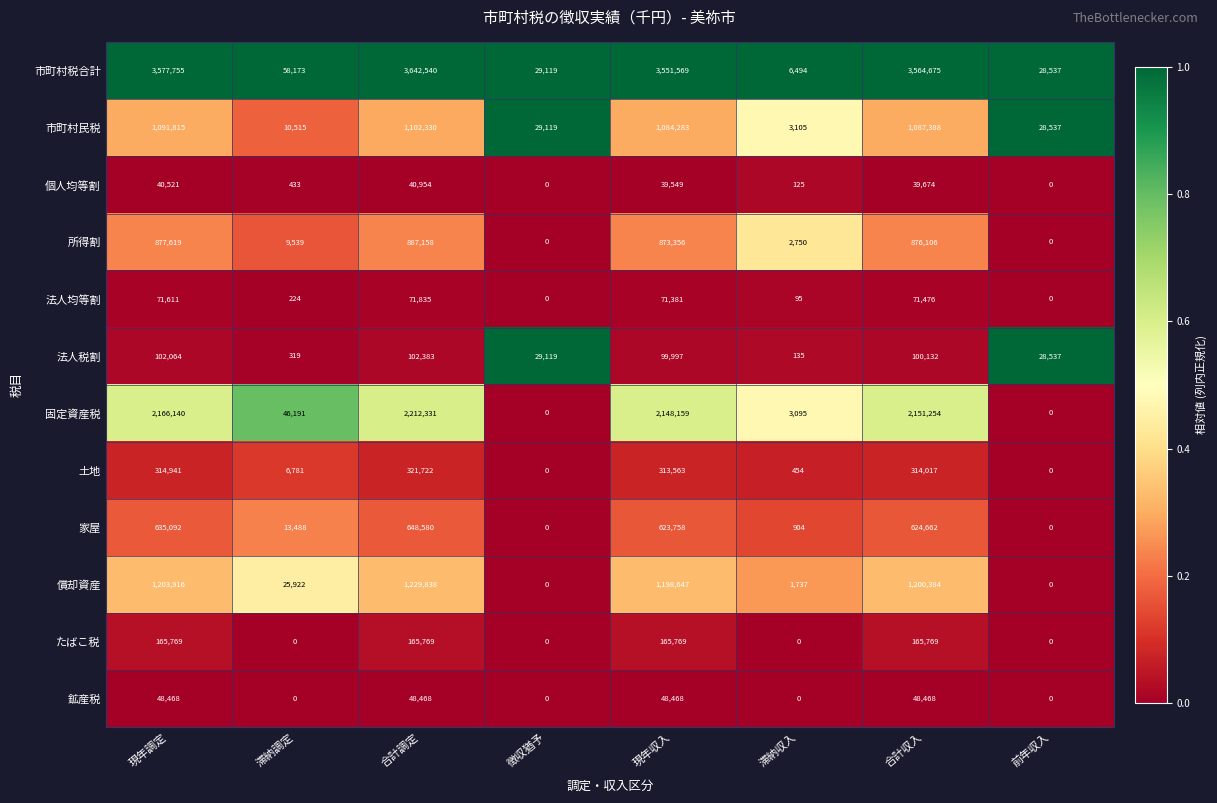

Which series has the widest spread of values?

市町村税合計